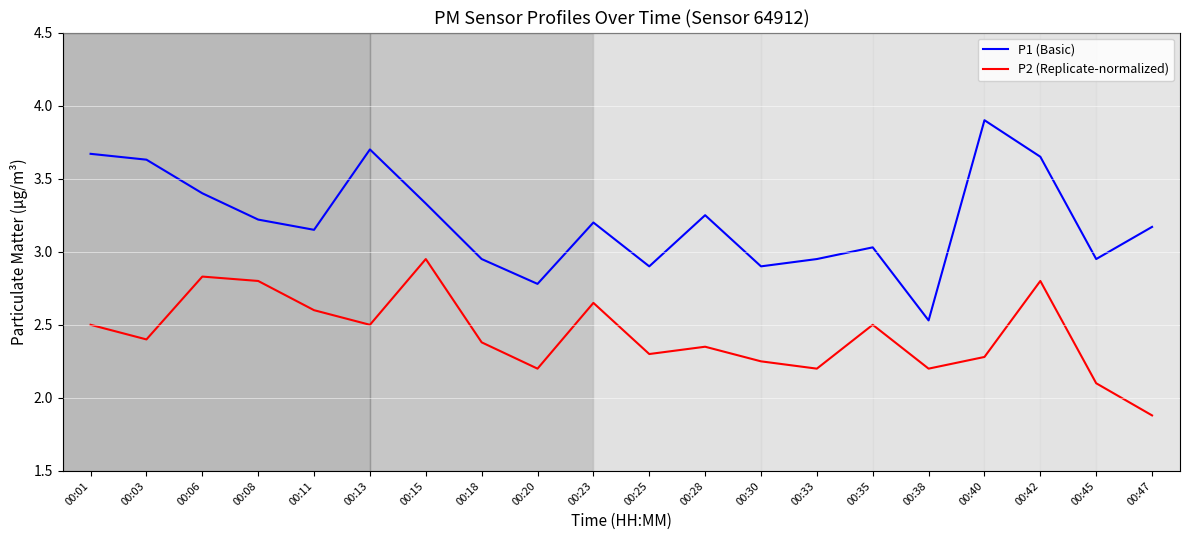

Which series has the largest total across all categories?

P1 (Basic)